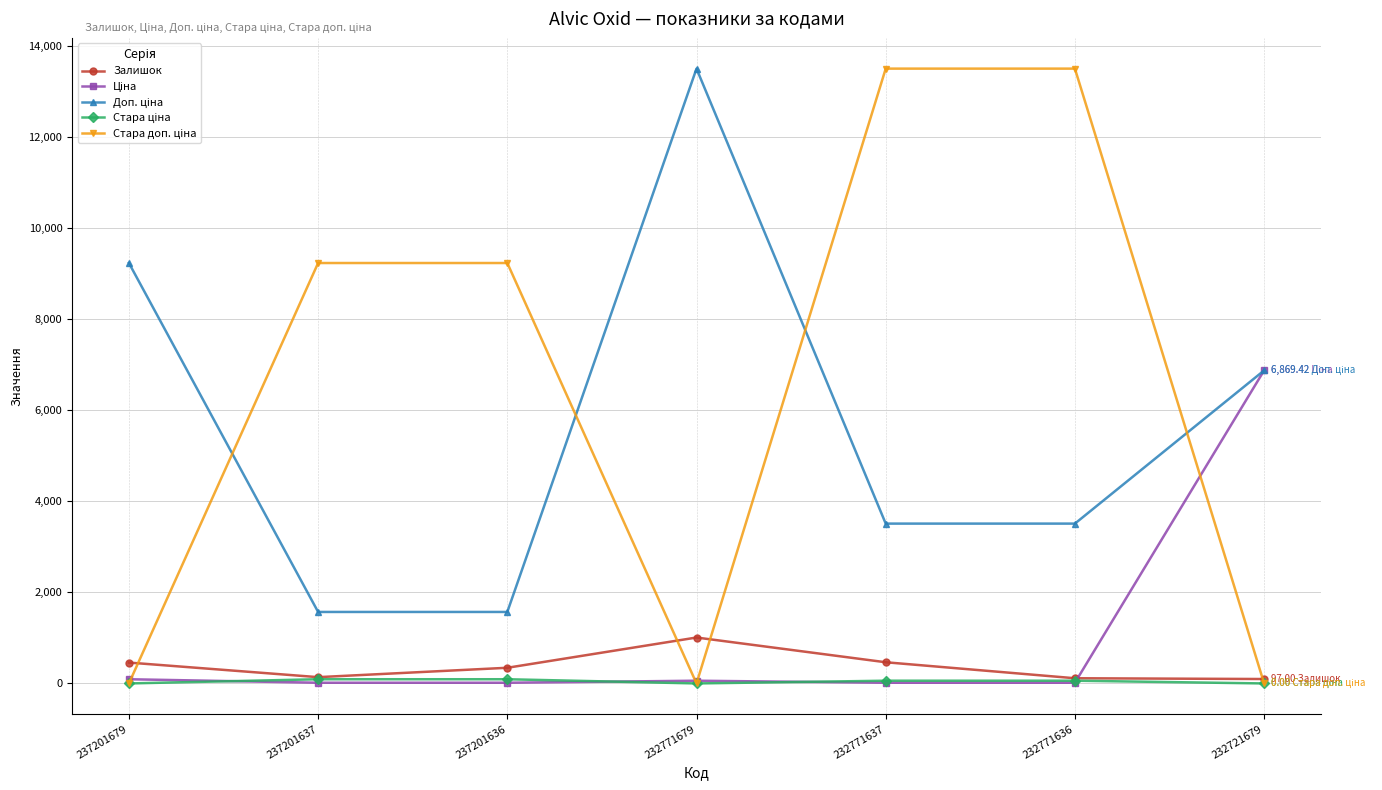

At how many categories does at least one series exceed 12644?

3